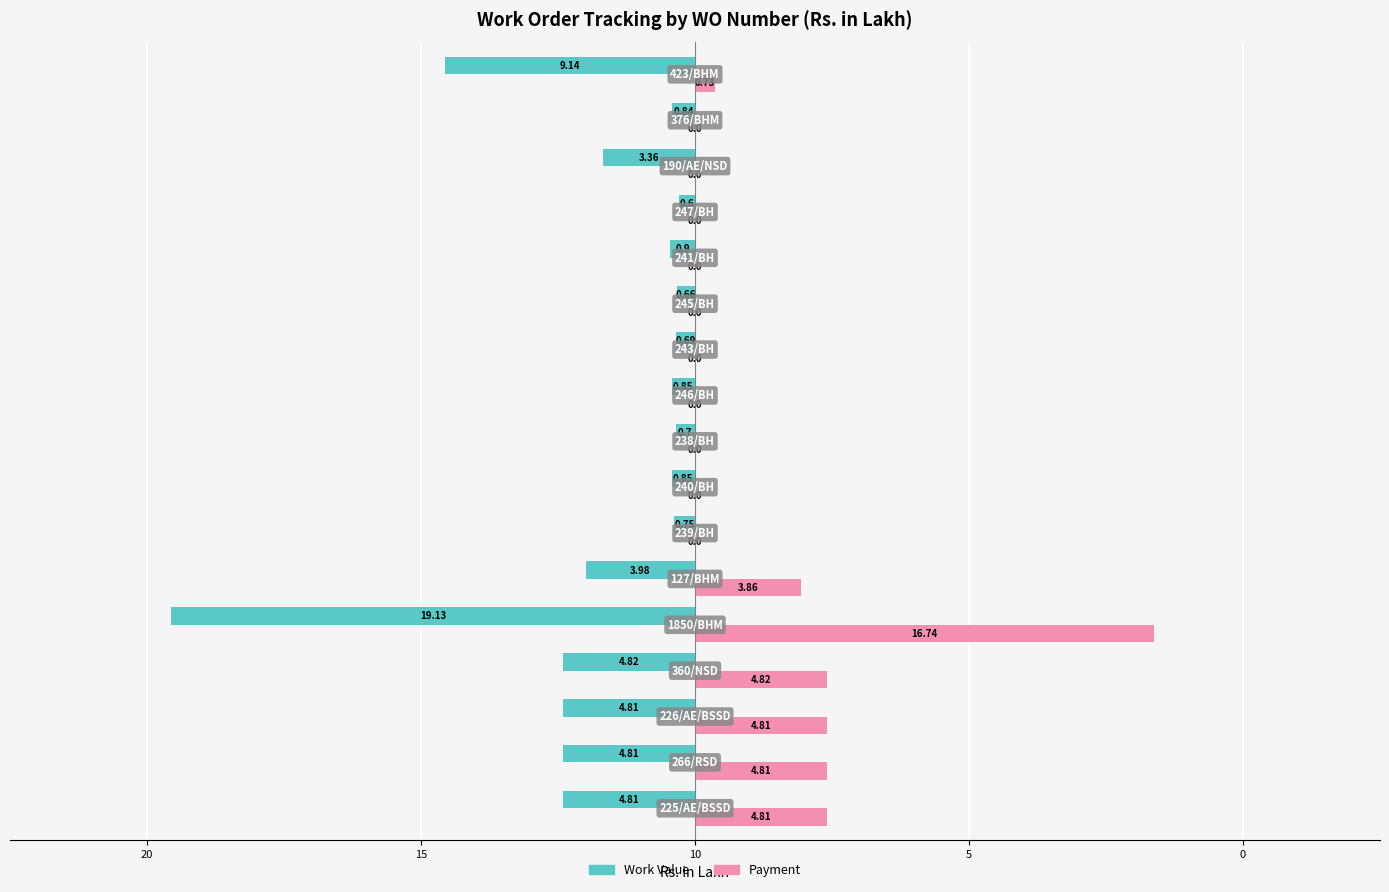

What are all the series names shown in the legend?

Work Value, Payment